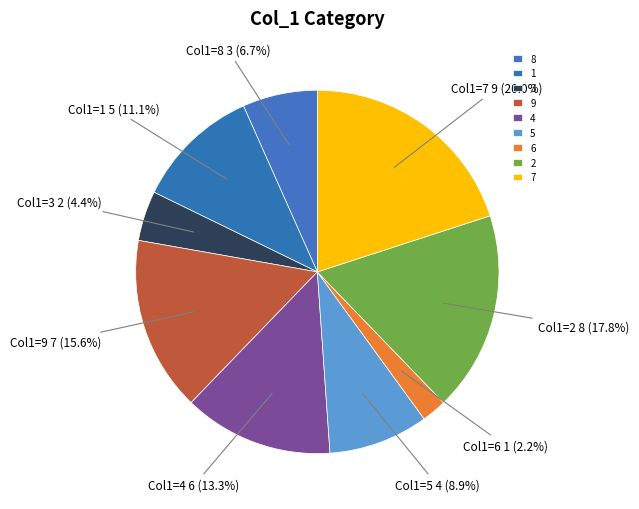

How many slices are in this pie chart?

9